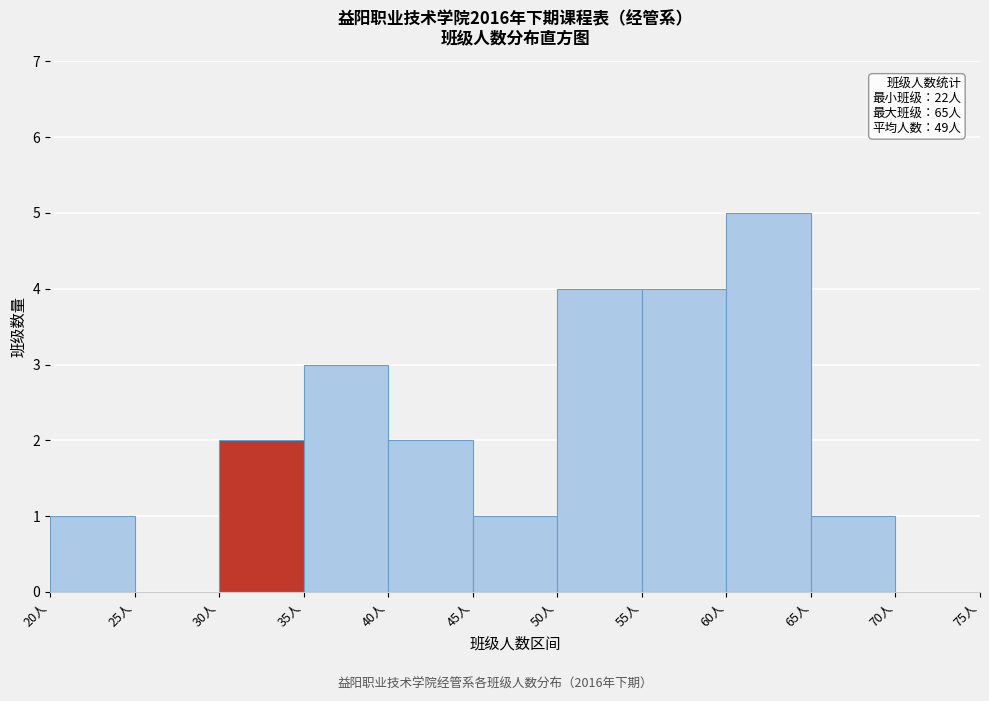

Which range on the x-axis has the tallest bar?

60 to 65